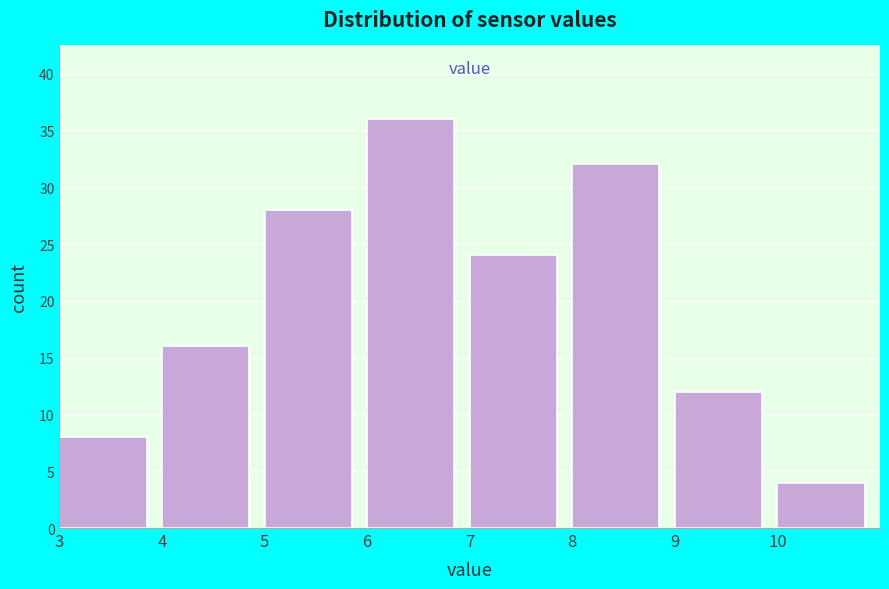

Over which range of the x-axis is the bar tallest?

6 to 7